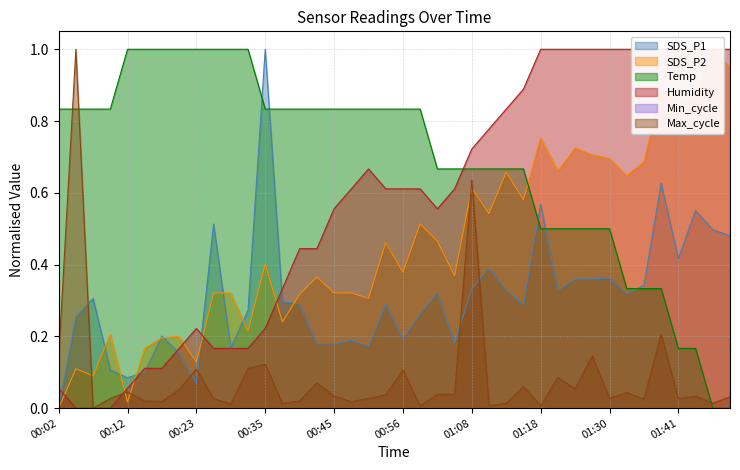

How many intersections are there between Max_cycle and Temp?

3